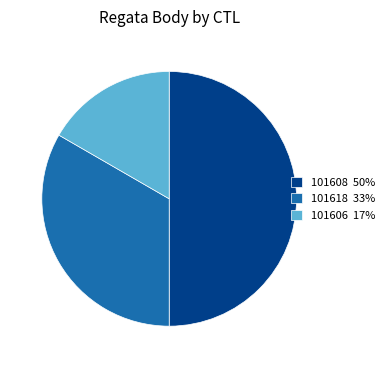

Is the sum of 101606 17% and 101608 50% greater than half?

Yes